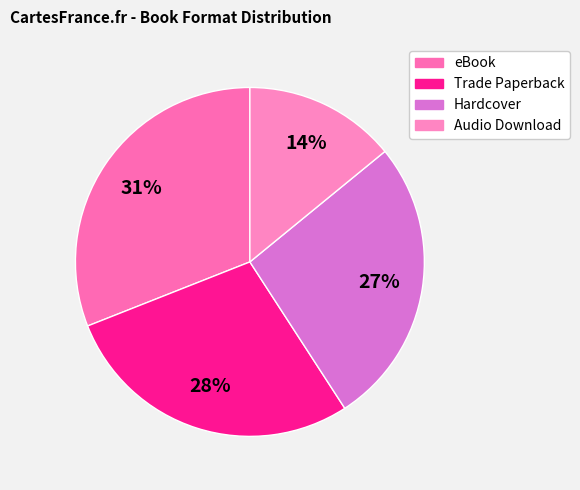

Which category has the biggest portion of the pie?

eBook